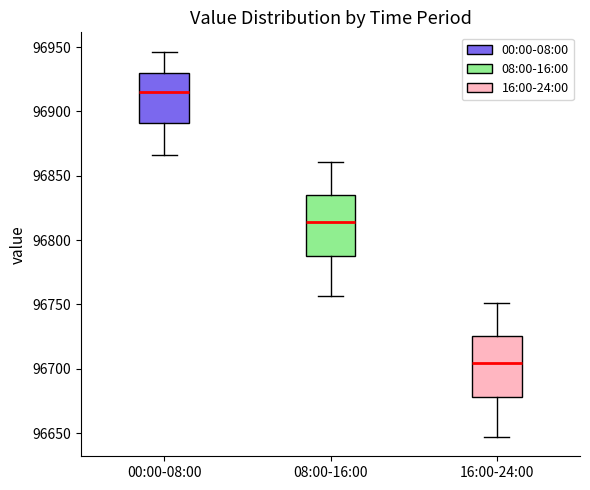

Reading left to right, read every box against the y-axis: the position of its median line, the range the box covers, and the ends of its whiskers. The values are not printed on the chart, so give them approximately, as read against the axis.

00:00-08:00: median 96915, box 96890 to 96930, whiskers 96865 to 96945
08:00-16:00: median 96815, box 96790 to 96835, whiskers 96755 to 96860
16:00-24:00: median 96705, box 96680 to 96725, whiskers 96645 to 96750